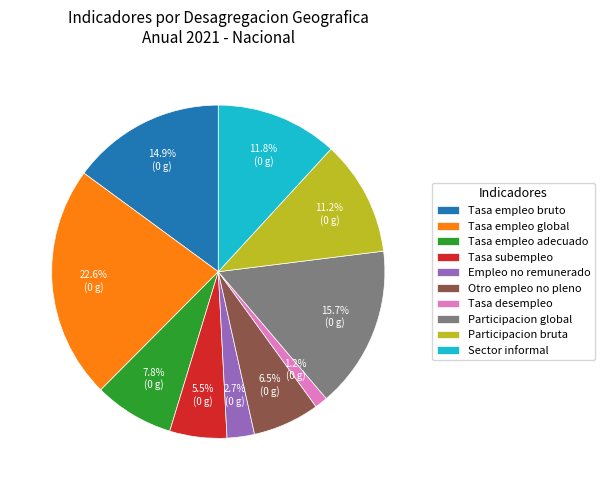

Which category has the biggest portion of the pie?

Tasa empleo global